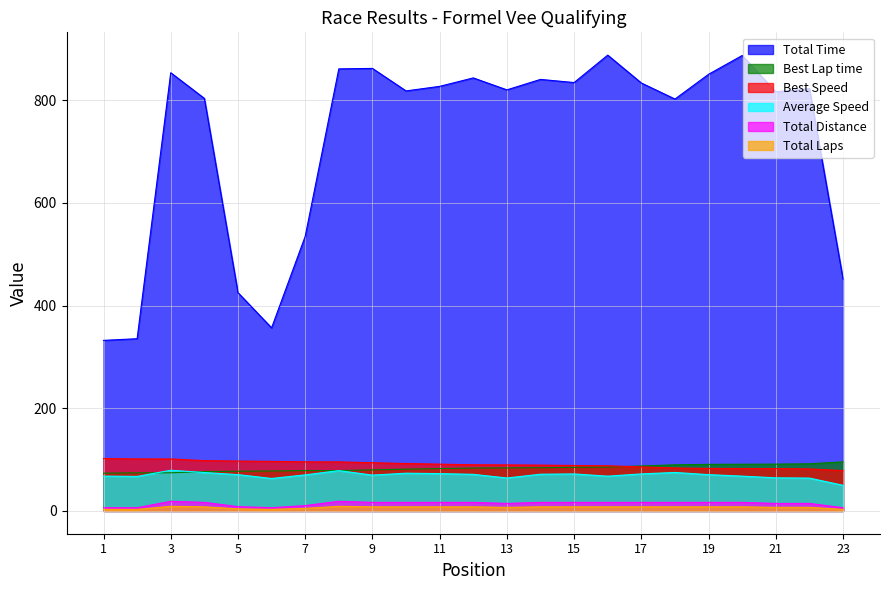

True or false: Best Speed and Total Distance cross at least once.

False